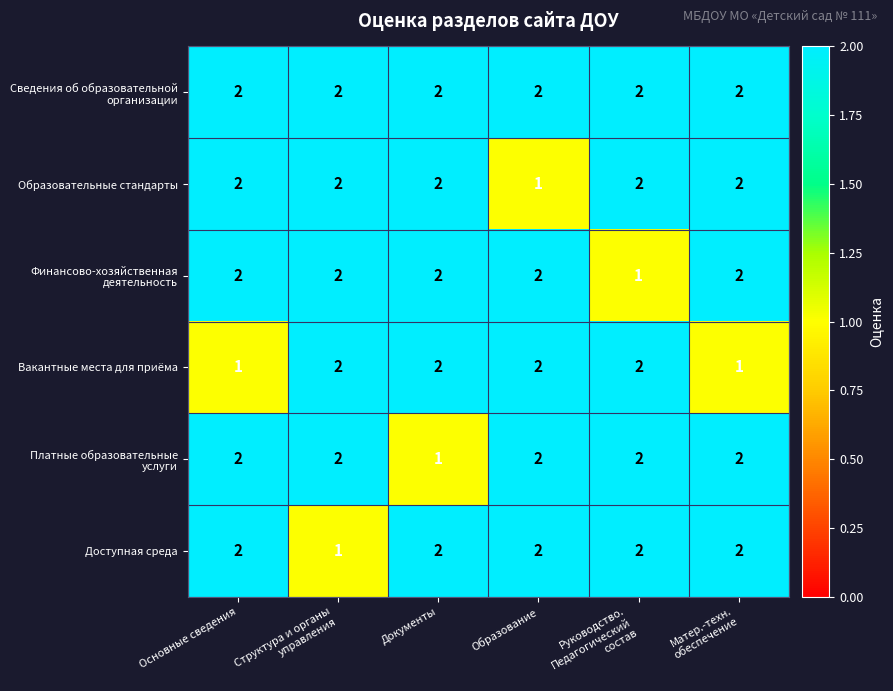

What is the total value across all series at Образование?

11